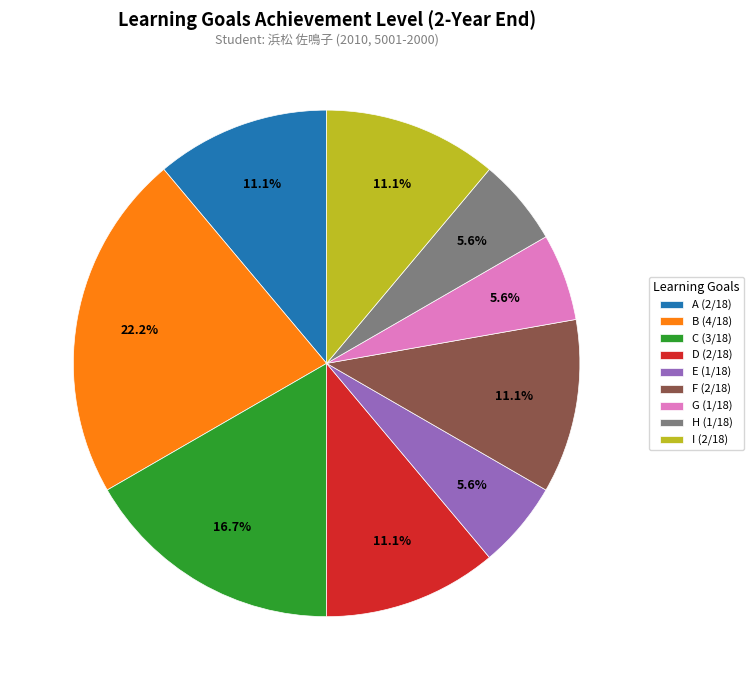

What is the ratio of the value at A (2/18) to the value at H (1/18)?

2.0